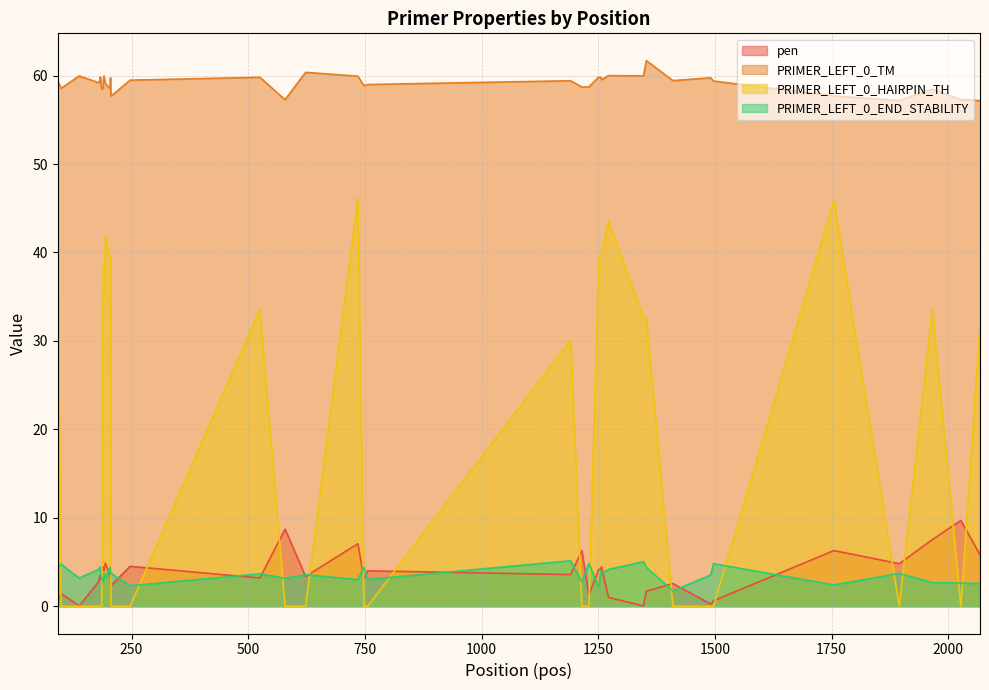

How many lines are shown in the chart?

4